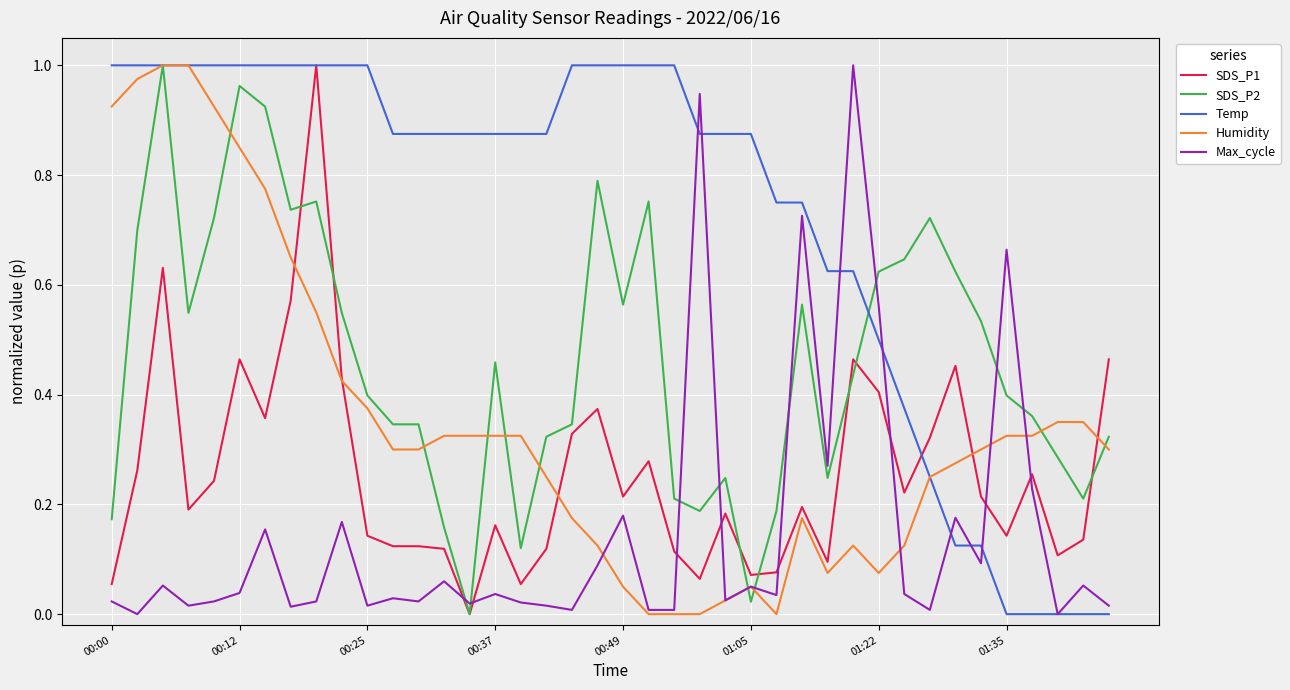

Rank the series by their average value, from lowest to highest.

Max_cycle, SDS_P1, Humidity, SDS_P2, Temp